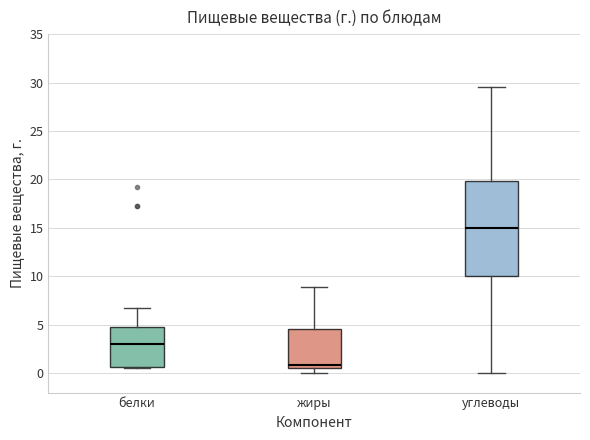

Which box is the tallest, from its lower edge to its upper edge?

углеводы